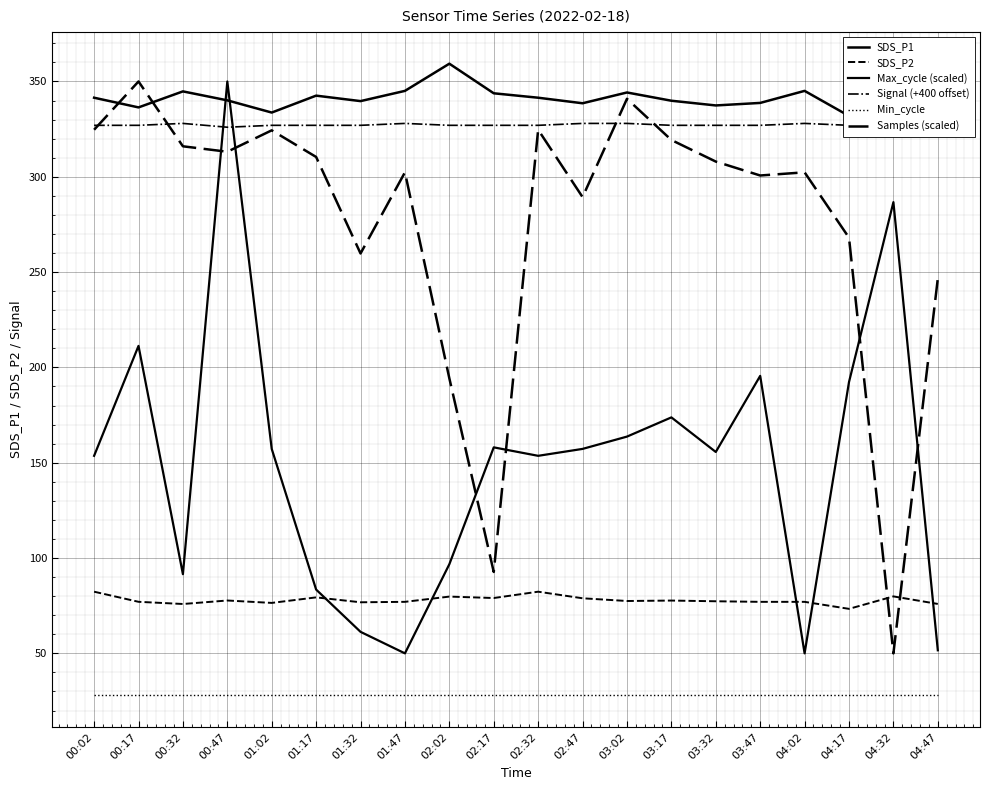

Is this an area chart (filled region under the line)?

No